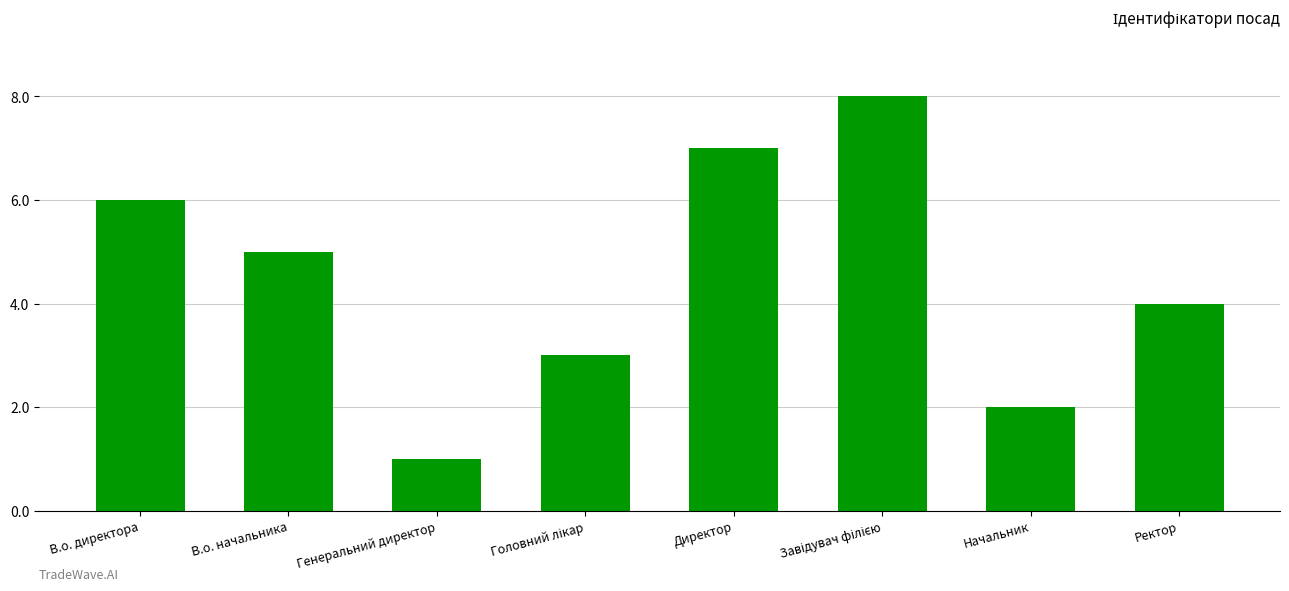

Reading left to right, transcribe all the data shown in this chart.

6	5	1	3	7	8	2	4